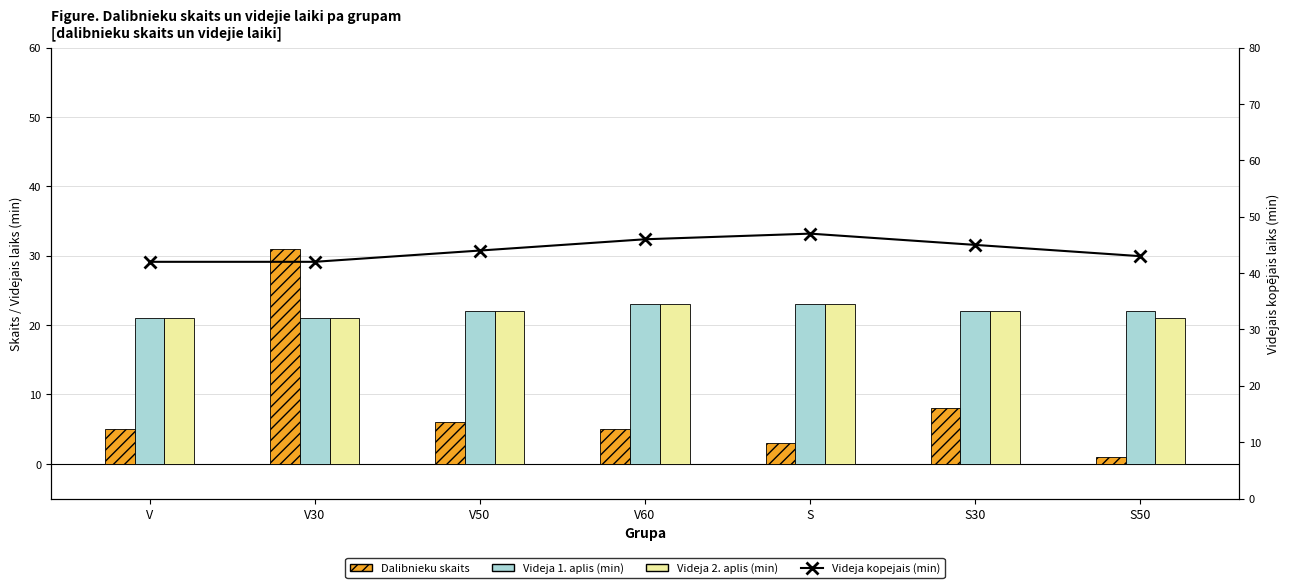

At which category does the chart reach its minimum across all series?

S50